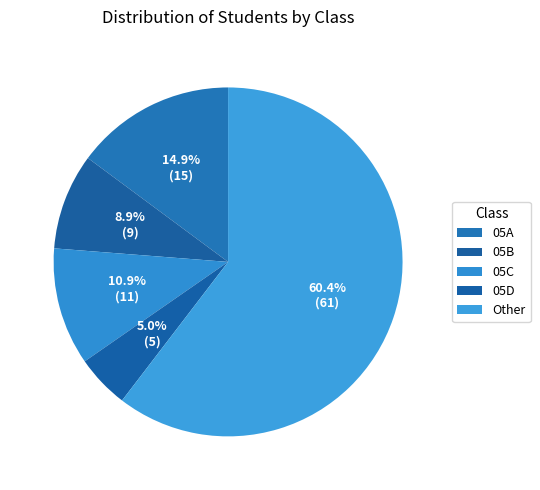

How many segments does this pie chart have?

5